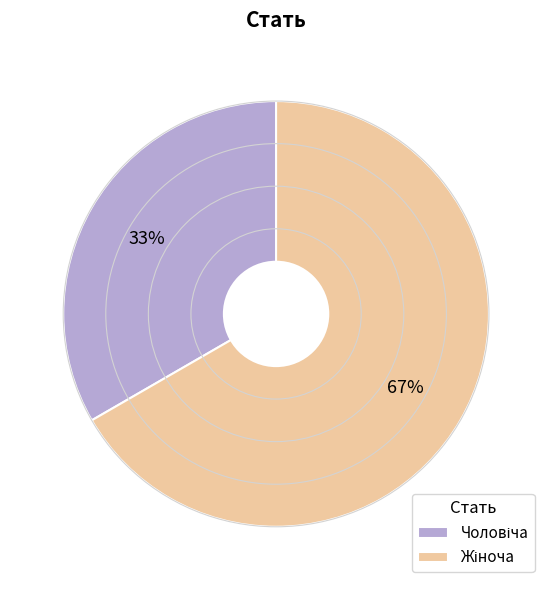

Is there any slice that represents more than half of the pie?

Yes